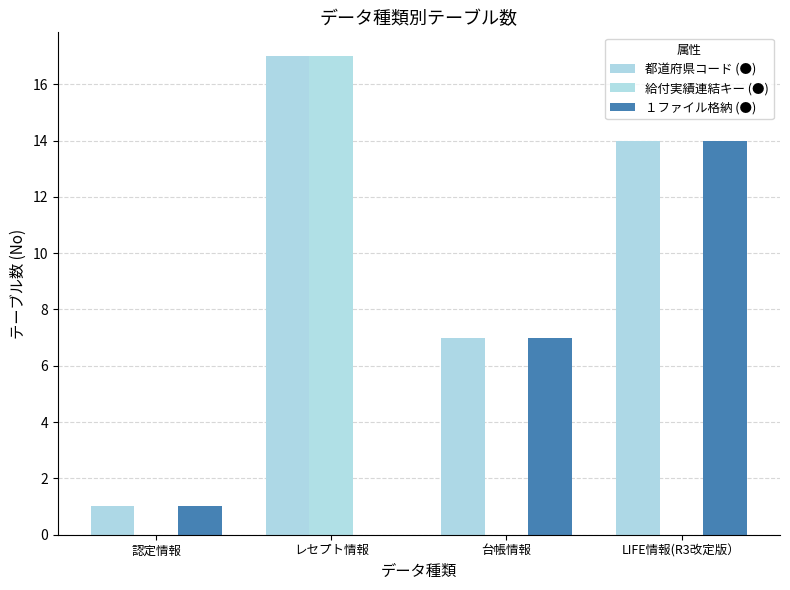

Reading right to left, list all the values displayed in this chart.

都道府県コード (●): LIFE情報(R3改定版）=14	台帳情報=7	レセプト情報=17	認定情報=1
給付実績連結キー (●): LIFE情報(R3改定版）=0	台帳情報=0	レセプト情報=17	認定情報=0
１ファイル格納 (●): LIFE情報(R3改定版）=14	台帳情報=7	レセプト情報=0	認定情報=1